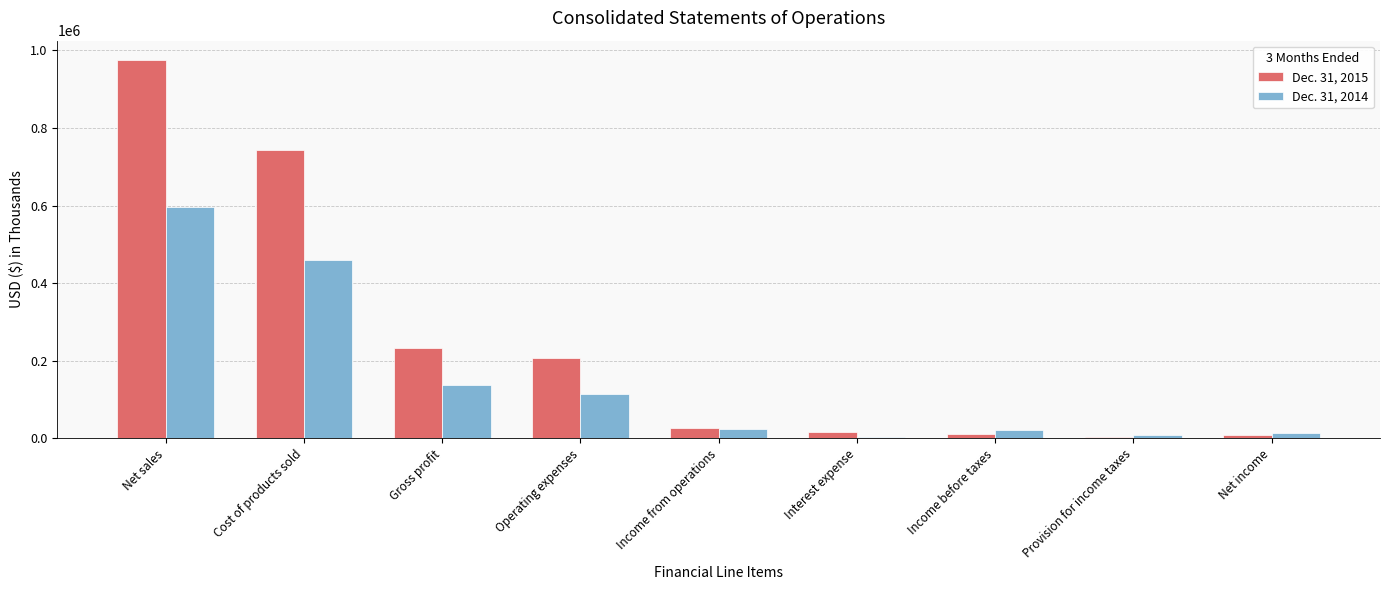

What is the average value of the Dec. 31, 2015 series?

247064